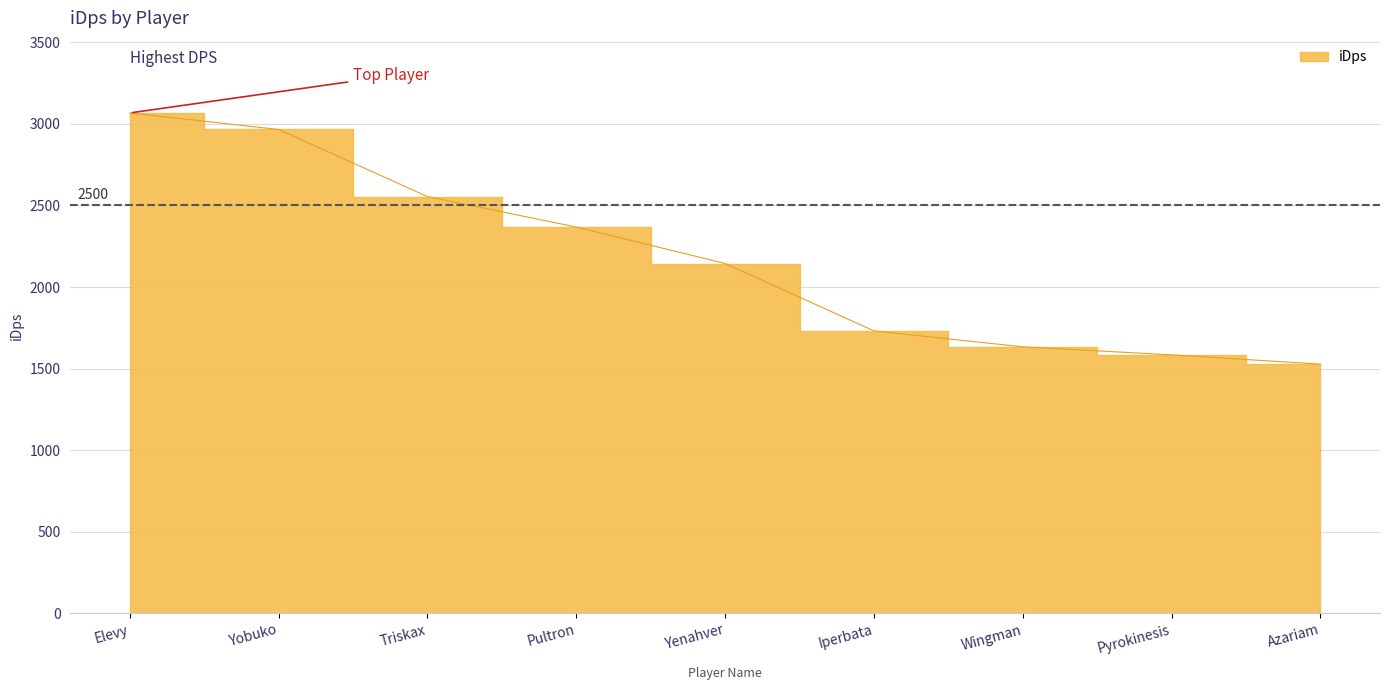

What position from the right is Yenahver?

5